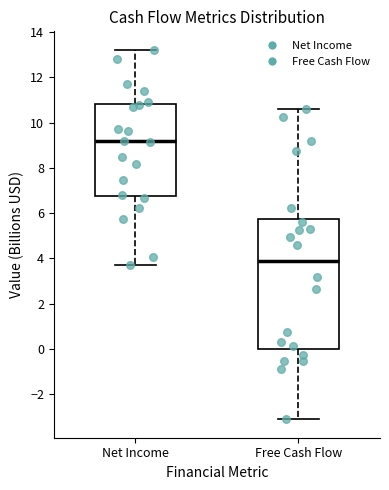

Which box has the highest median line?

Net Income